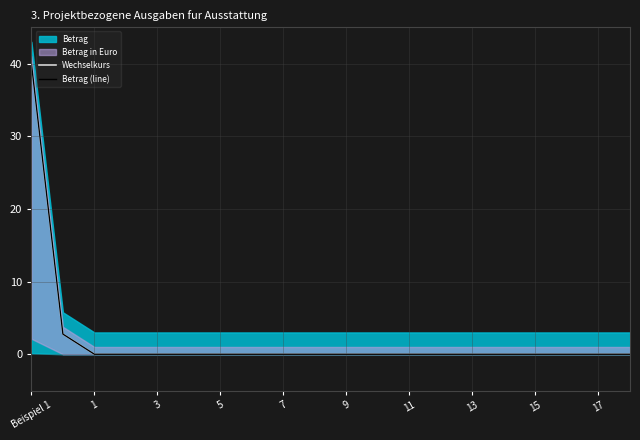

At which category does the chart reach its minimum across all series?

1